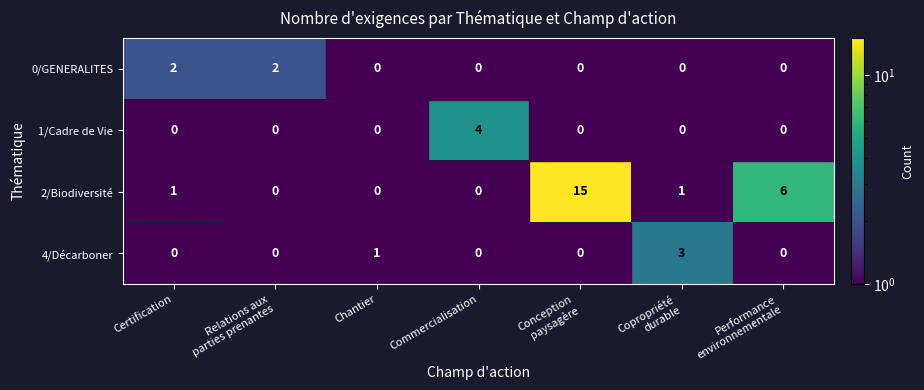

Is it true that 2/Biodiversité equals 0 at Certification?

False